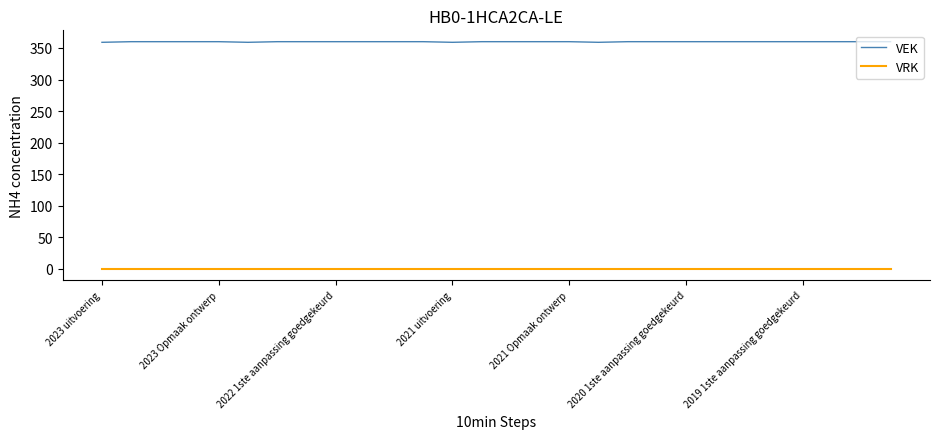

True or false: VEK and VRK intersect in this chart.

False